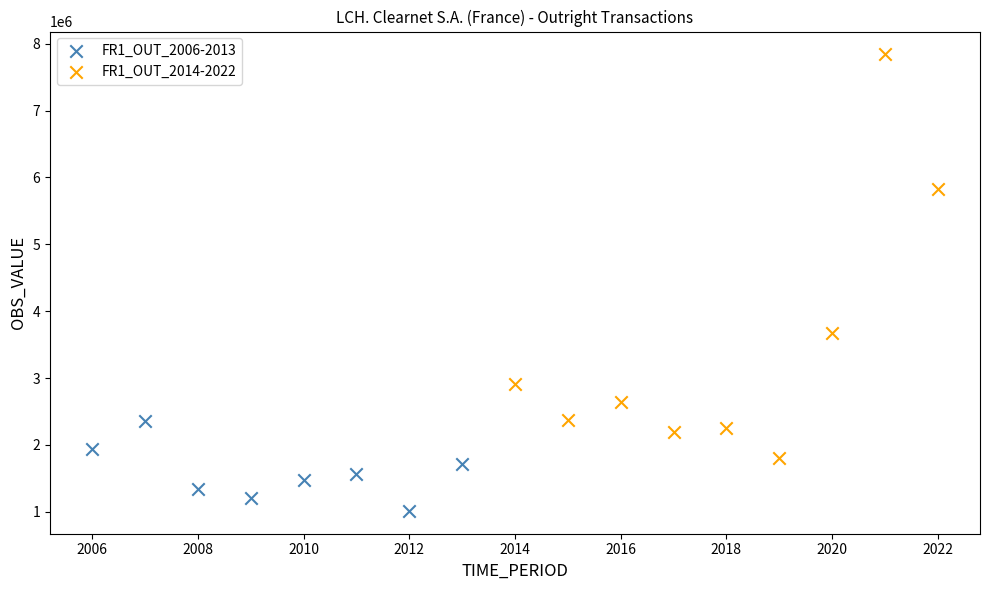

Which series contains the highest Y value?

FR1_OUT_2014-2022